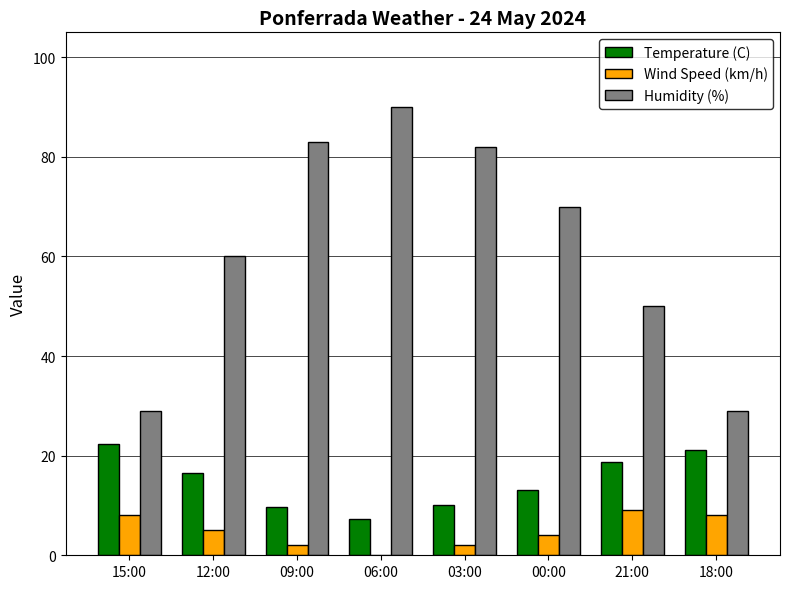

Does the chart contain stacked bars?

No